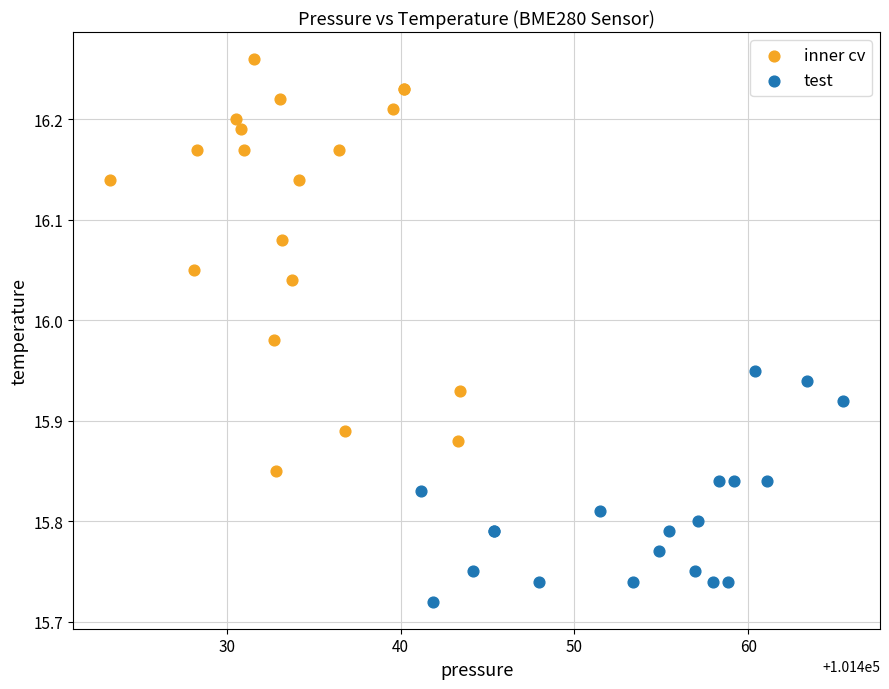

Which series contains the highest Y value?

inner cv